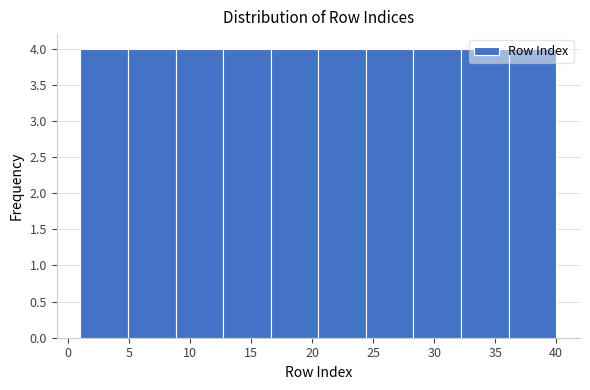

How tall is the bar that spans 28.3 to 32.2 on the x-axis? Neither the bar edges nor the heights are printed on the chart, so give them approximately, as read against the axes.

4